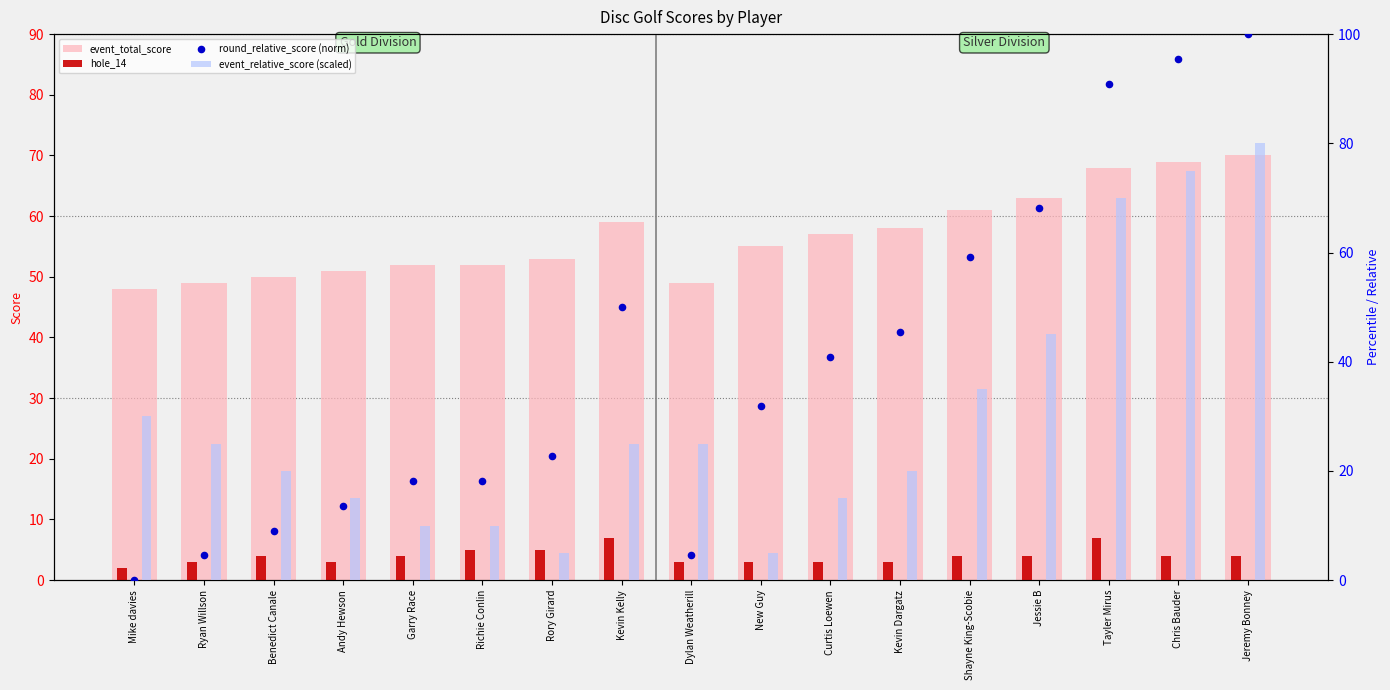

Which series contains the lowest Y value?

round_relative_score (norm)